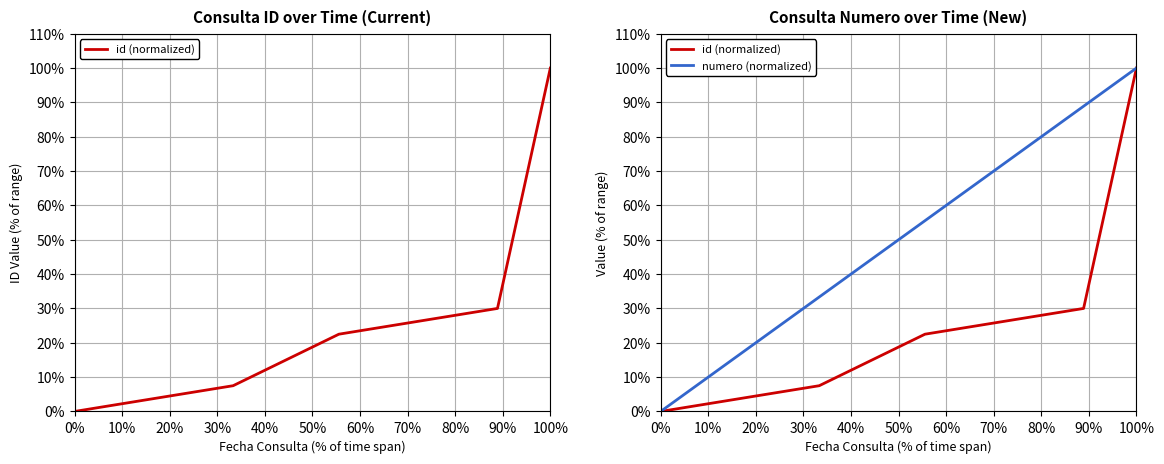

Reading left to right, extract all data points from this chart.

id (normalized): 0.0	2.5	5.0	7.5	15.0	22.5	25.0	27.5	30.0	100.0
numero (normalized): 0.0	11.1	22.2	33.3	44.4	55.6	66.7	77.8	88.9	100.0